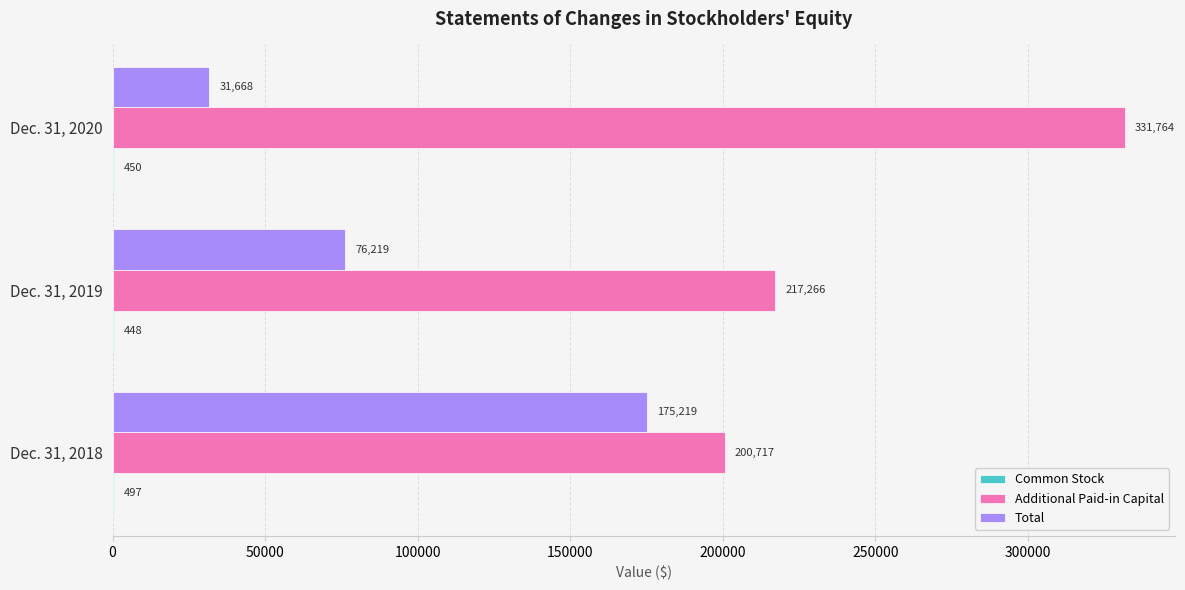

Which category has the highest value across all series?

Dec. 31, 2020